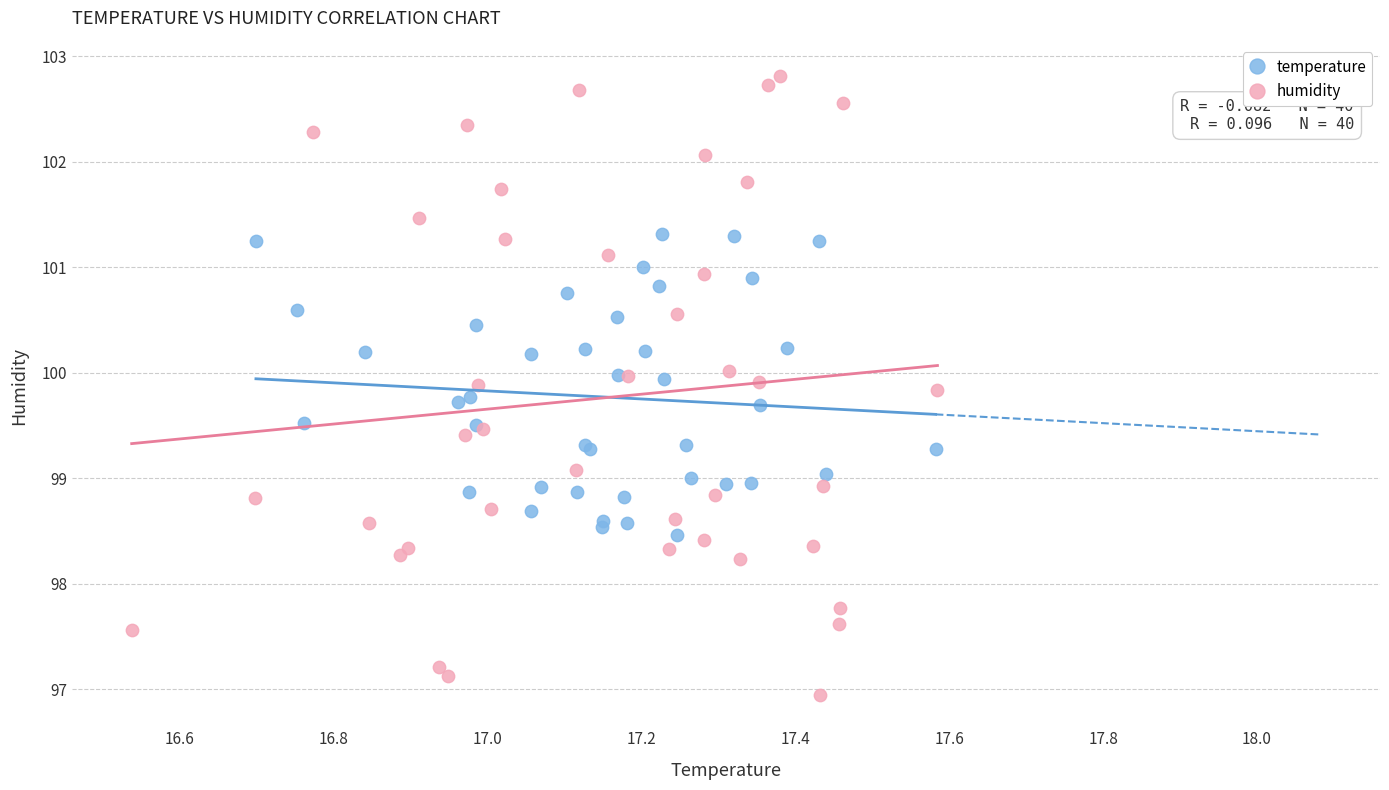

Which series reaches the minimum Y coordinate?

humidity